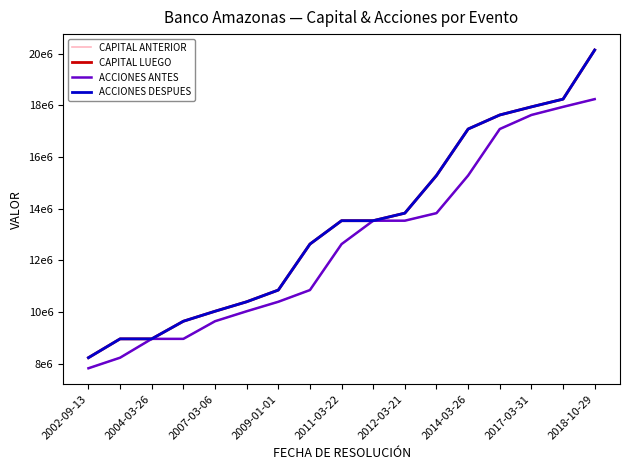

True or false: CAPITAL ANTERIOR and CAPITAL LUEGO intersect in this chart.

False